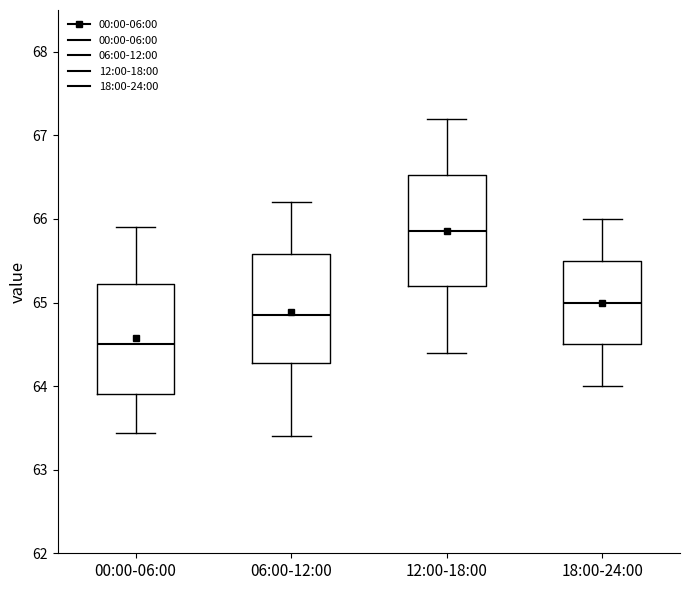

Reading left to right, transcribe this box plot: for each box, give where its median line is, the range the box spans, and where its two whiskers end, as read against the y-axis. The values are not printed on the chart, so give them approximately, as read against the axis.

00:00-06:00: median 64.5, box 63.9 to 65.2, whiskers 63.4 to 65.9
06:00-12:00: median 64.9, box 64.3 to 65.6, whiskers 63.4 to 66.2
12:00-18:00: median 65.9, box 65.2 to 66.5, whiskers 64.4 to 67.2
18:00-24:00: median 65.0, box 64.5 to 65.5, whiskers 64.0 to 66.0